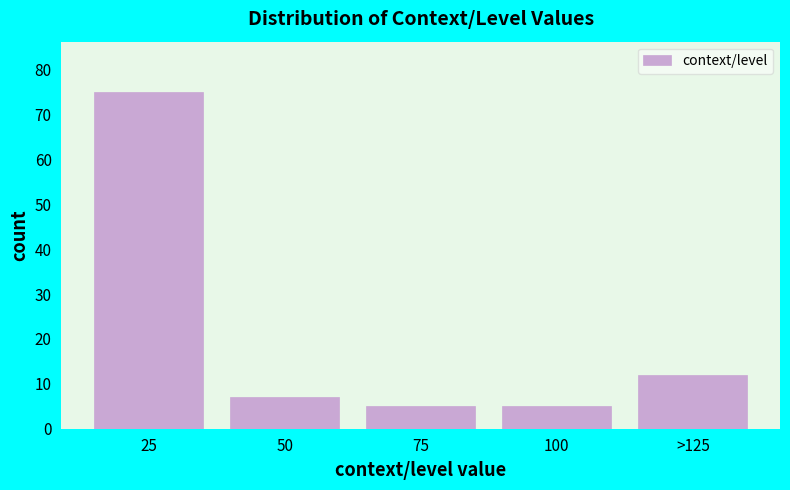

Reading left to right, transcribe all the data shown in this chart.

75	7	5	5	12